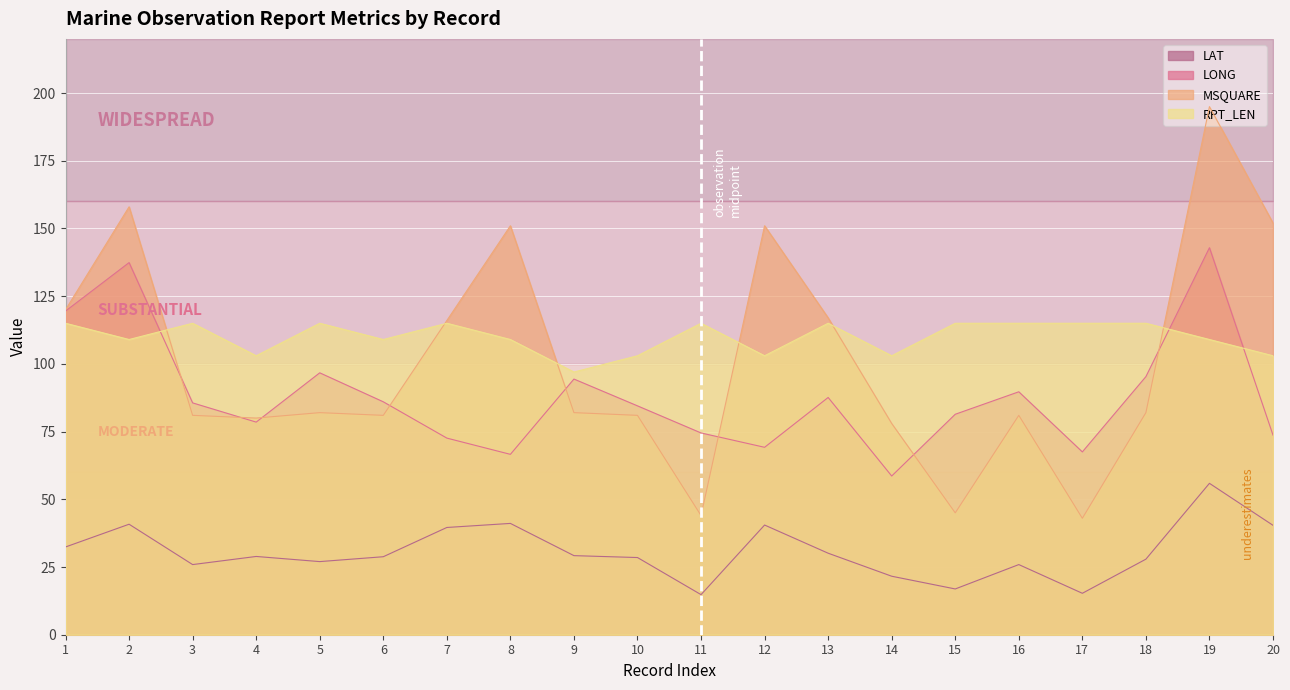

Which series changed the most between 1 and 17?

MSQUARE